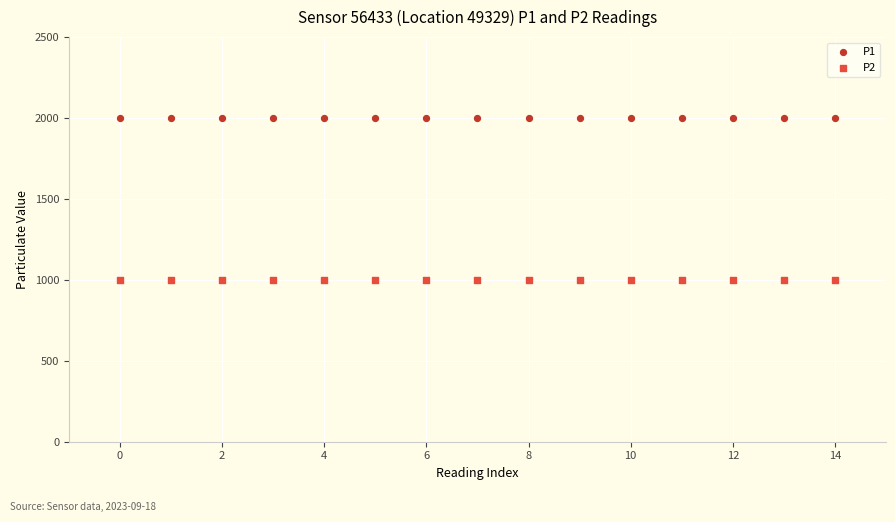

Which series contains the lowest Y value?

P2